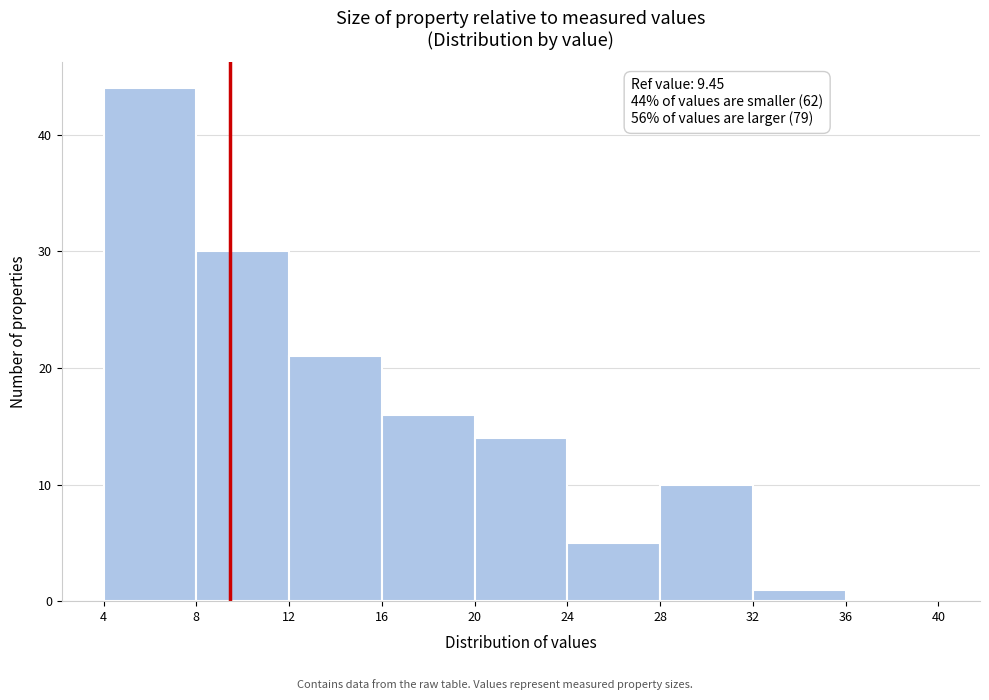

Which range on the x-axis has the tallest bar?

4 to 8